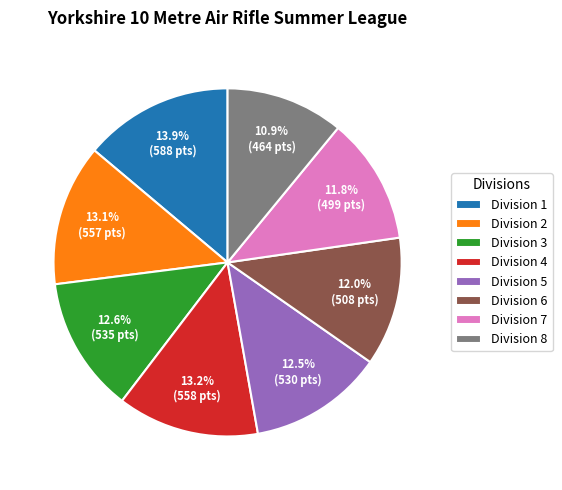

Between Division 7 and Division 1, which is larger?

Division 1